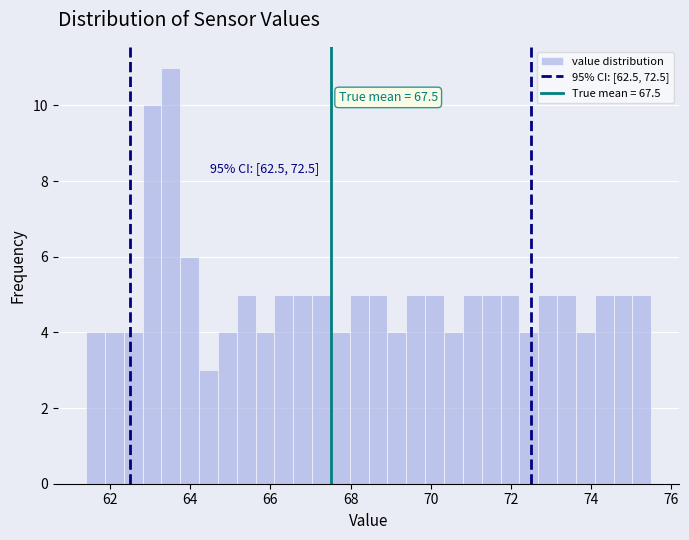

Read against the x-axis, roughly where is the centre of the tallest bar?

63.6